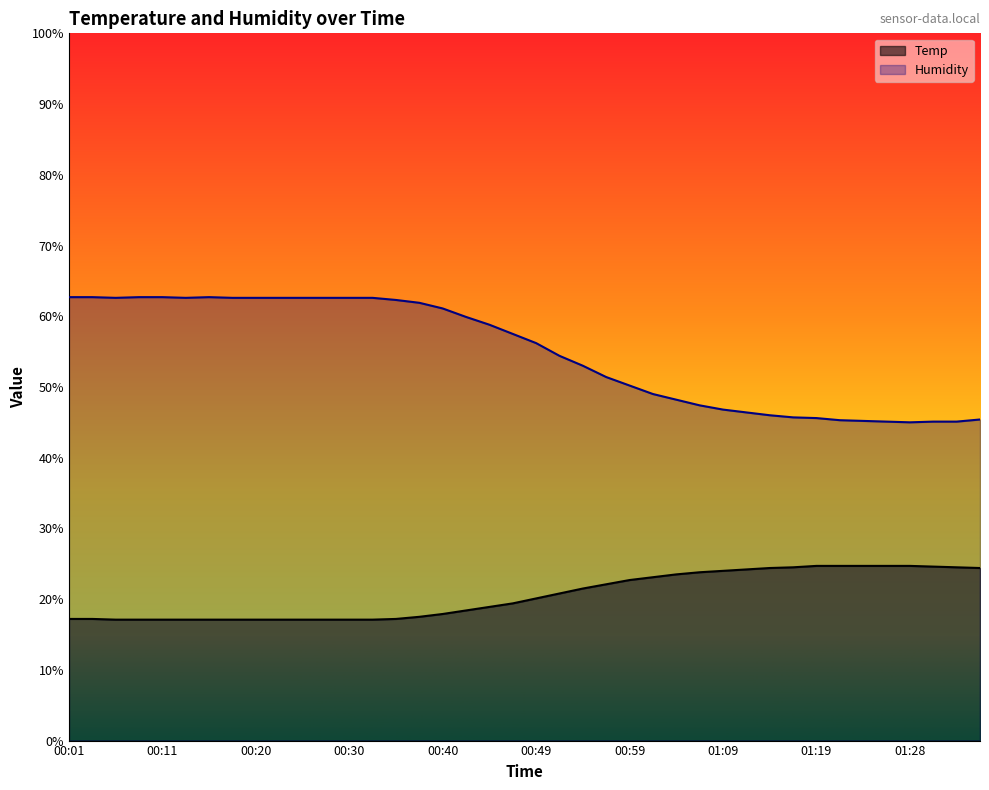

Which series has the largest total across all categories?

Humidity